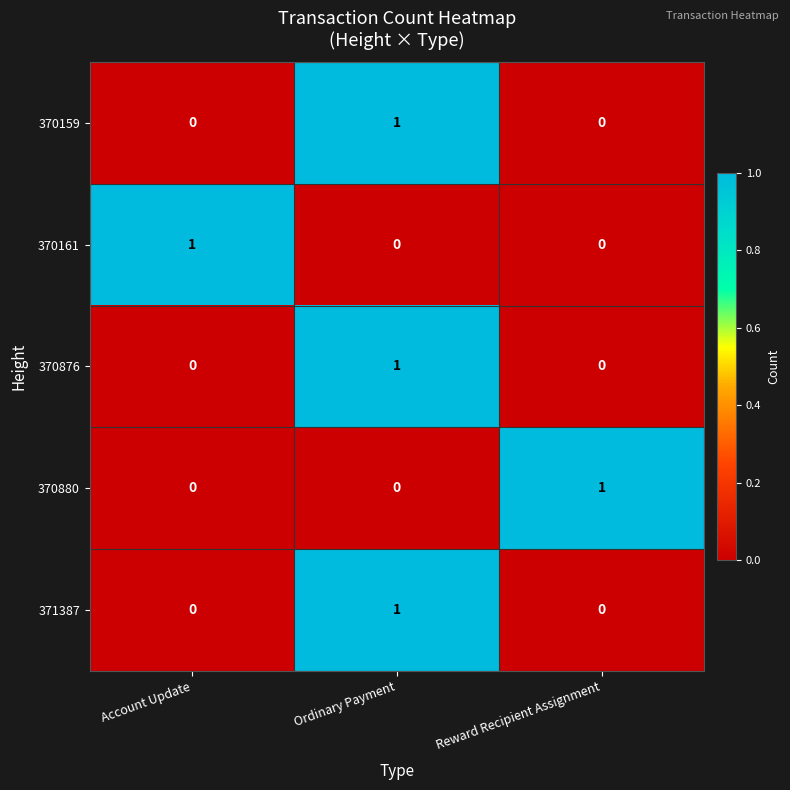

At how many categories does at least one series exceed 0?

3